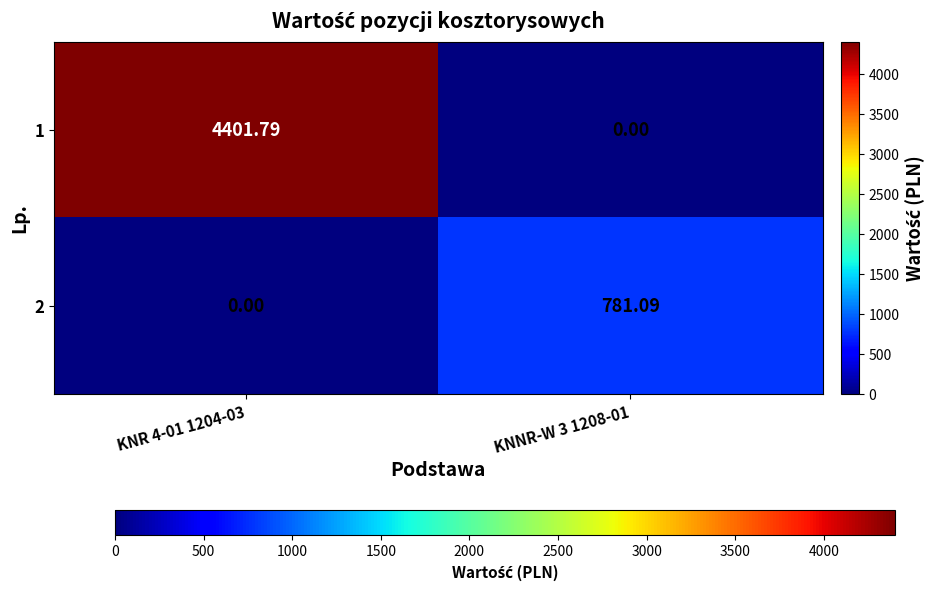

How many categories are shown in the chart?

2